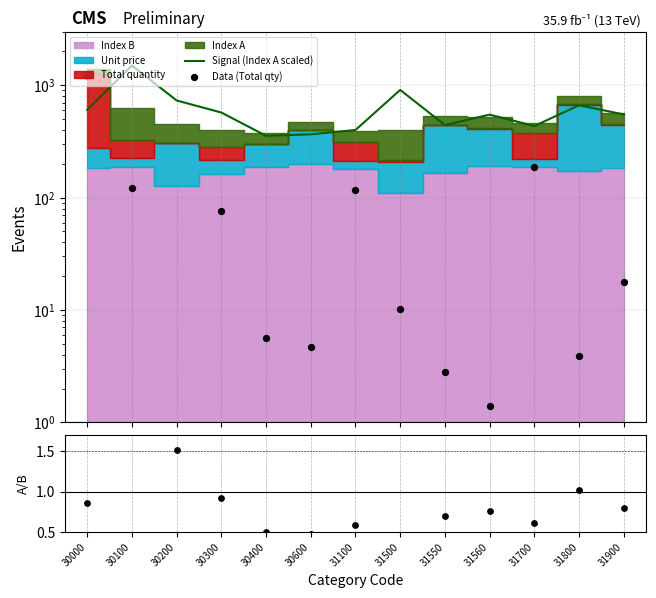

At which category is the sum across all series the highest?

30000